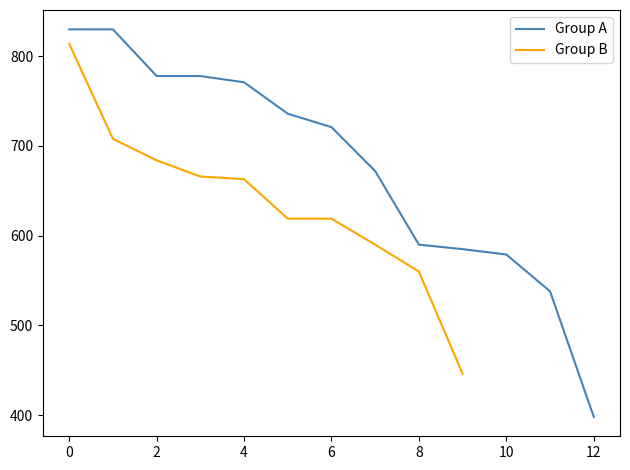

The Group A series shows 398 at 12. True or false?

True